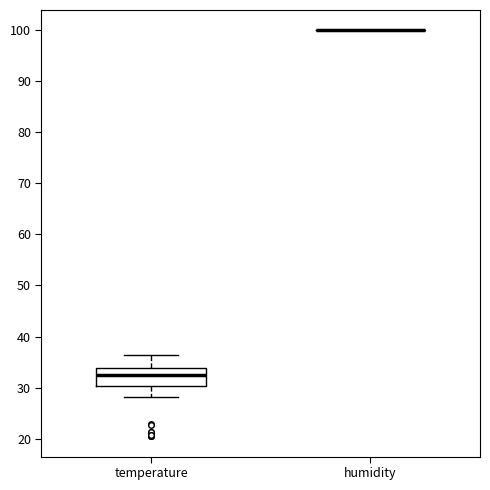

Reading left to right, transcribe this box plot: for each box, give where its median line is, the range the box spans, and where its two whiskers end, as read against the y-axis. The values are not printed on the chart, so give them approximately, as read against the axis.

temperature: median 33, box 30 to 34, whiskers 28 to 36
humidity: box collapsed to a line at 100, whiskers 100 to 100